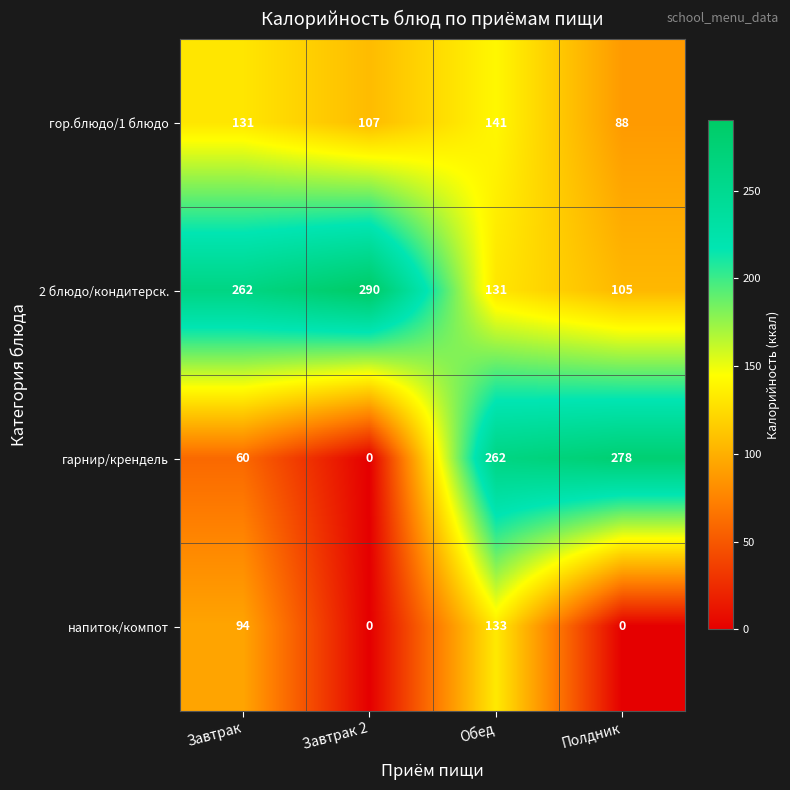

At which category is the sum across all series the highest?

Обед